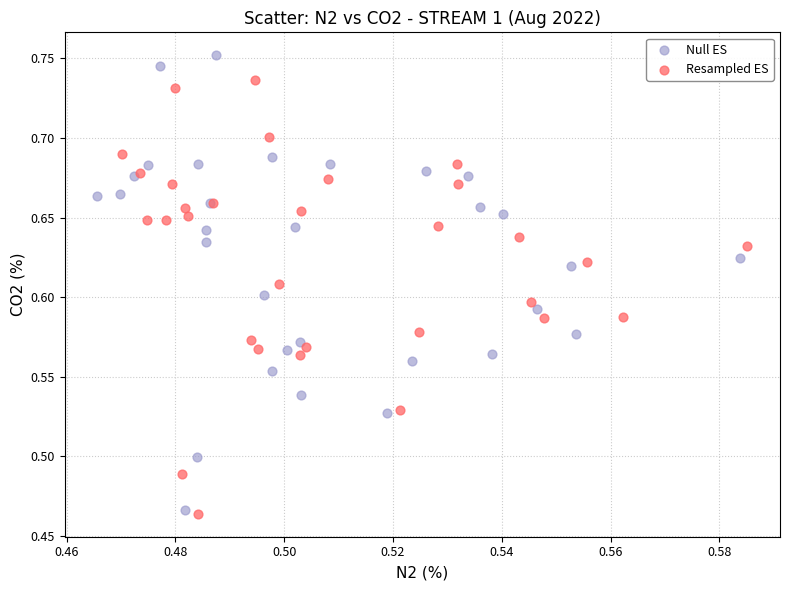

Which series has the widest spread of Y values?

Null ES